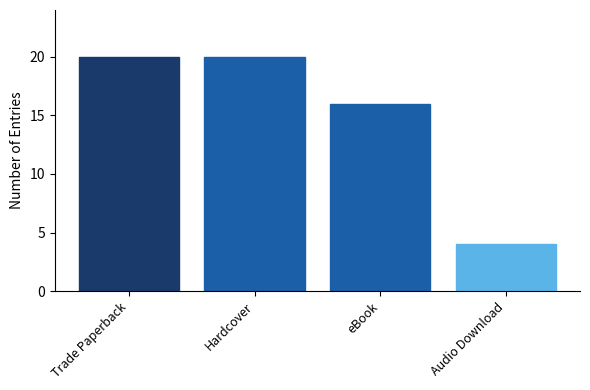

What position from the right is Trade Paperback?

4